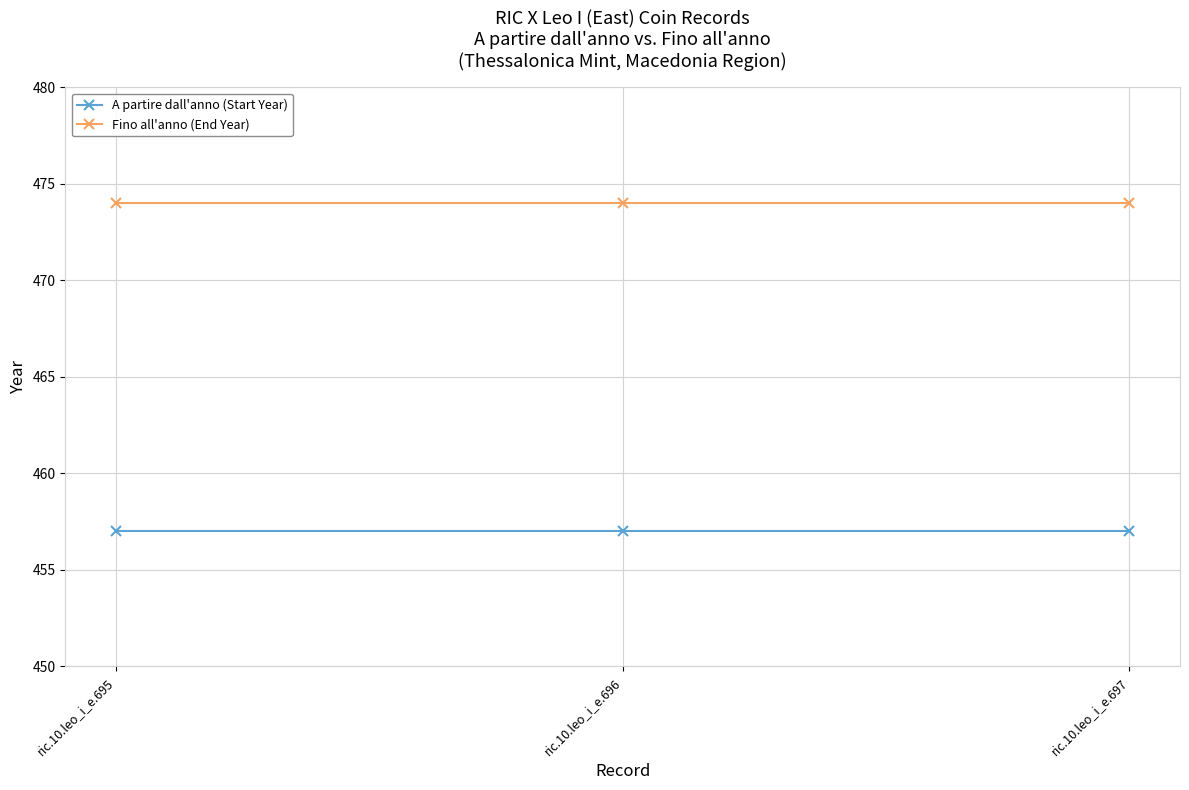

Reading right to left, transcribe all the data shown in this chart.

A partire dall'anno (Start Year): ric.10.leo_i_e.697=457	ric.10.leo_i_e.696=457	ric.10.leo_i_e.695=457
Fino all'anno (End Year): ric.10.leo_i_e.697=474	ric.10.leo_i_e.696=474	ric.10.leo_i_e.695=474